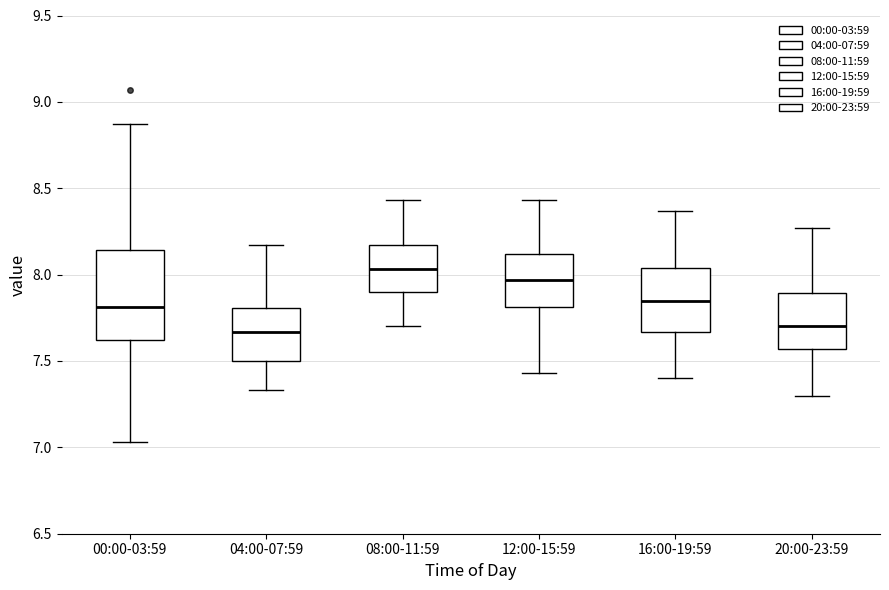

Comparing the boxes themselves (not the whiskers), which one is the tallest?

00:00-03:59